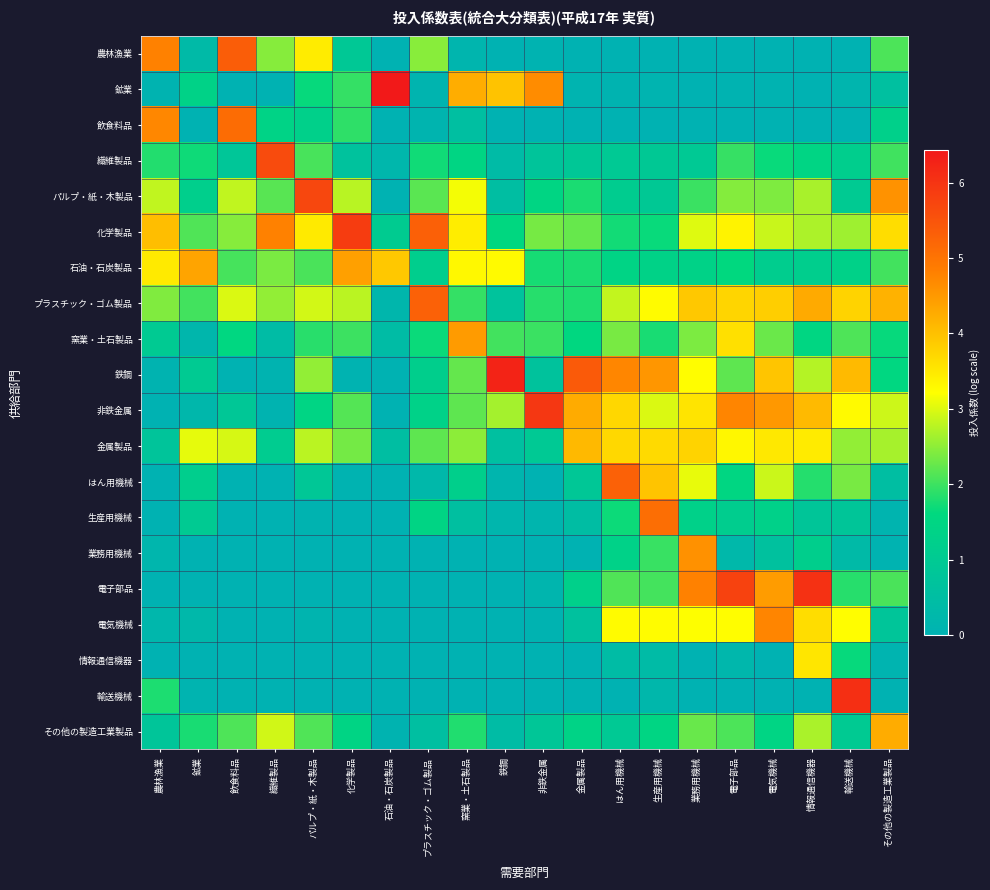

Which category has the lowest value across all series?

石油・石炭製品